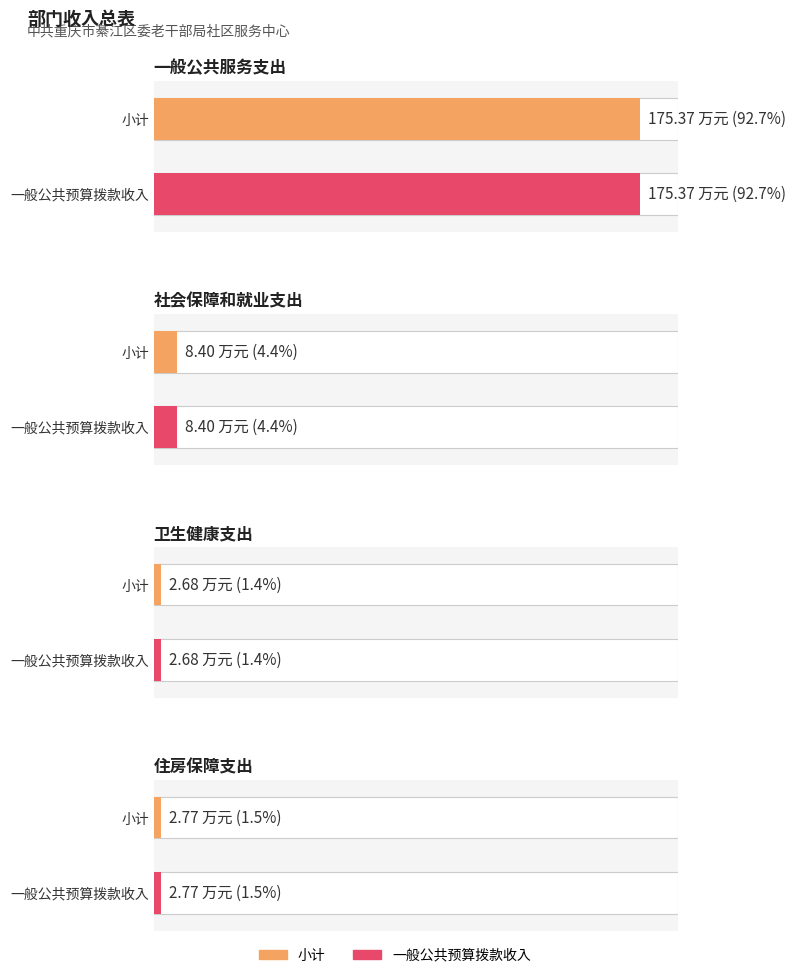

What is the label of the 3rd bar from the right?

社会保障和就业支出